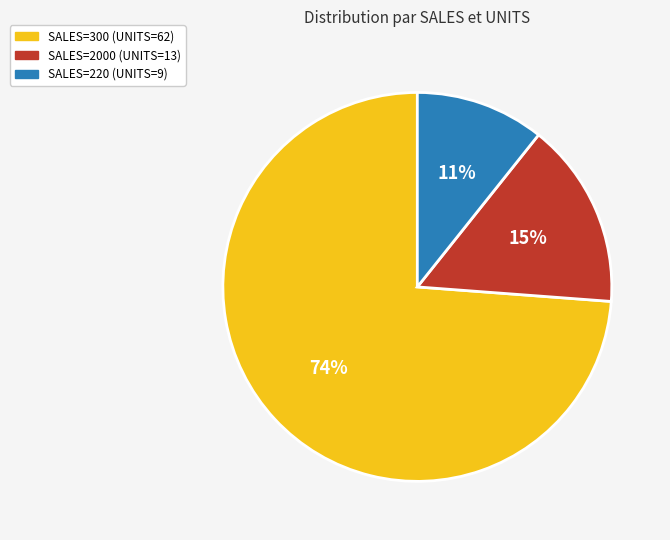

The SALES=220 (UNITS=9) slice represents 1% of the pie. True or false?

False